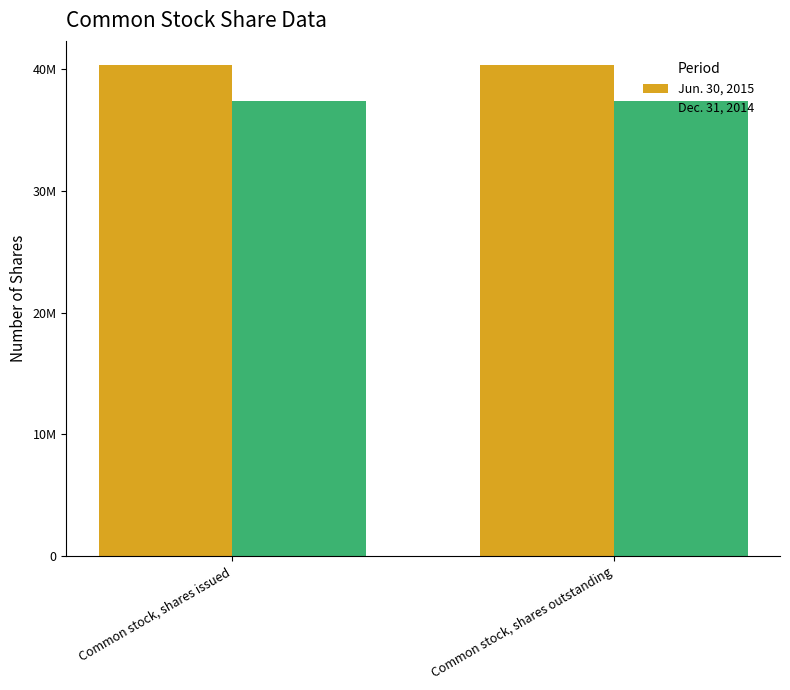

Are the bars horizontal?

No